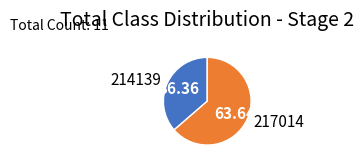

Which has a higher value, 217014 or 214139?

217014